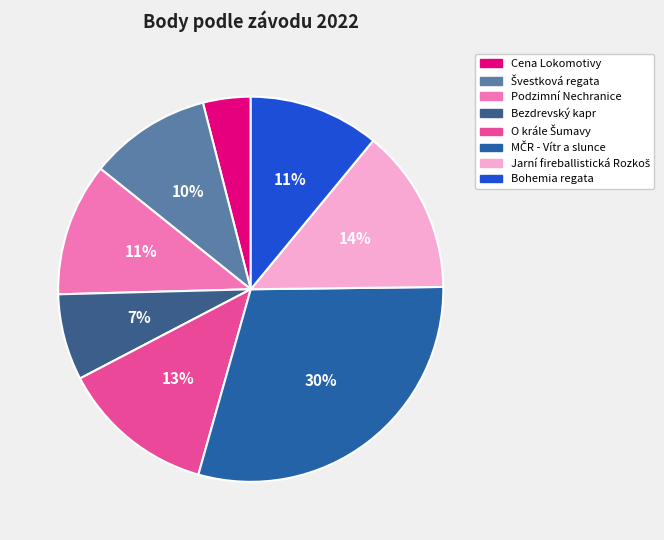

Is it true that Podzimní Nechranice is 1% of the pie?

False